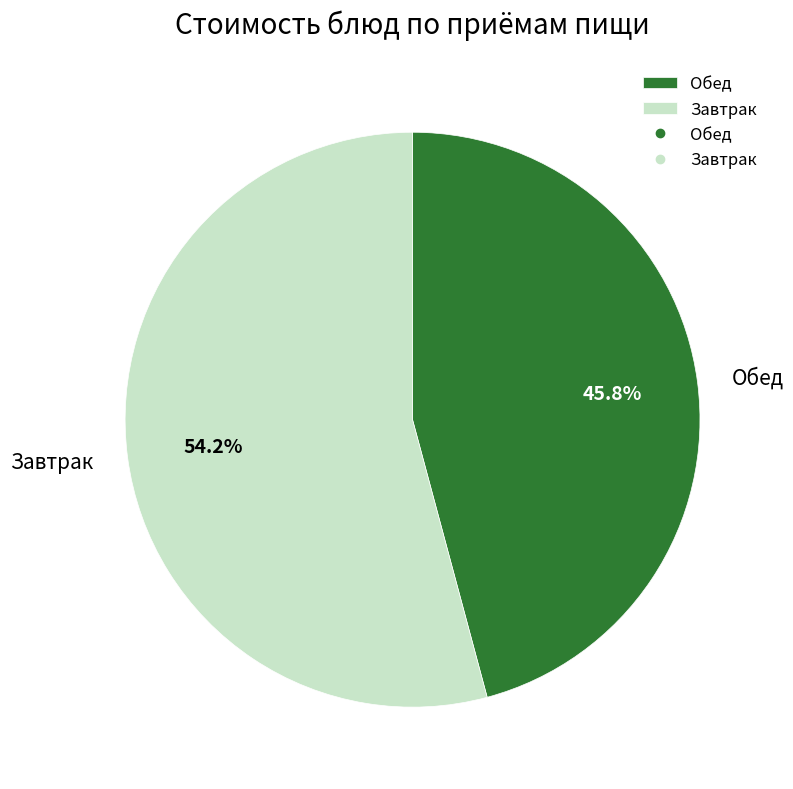

Is there any slice that represents more than half of the pie?

Yes